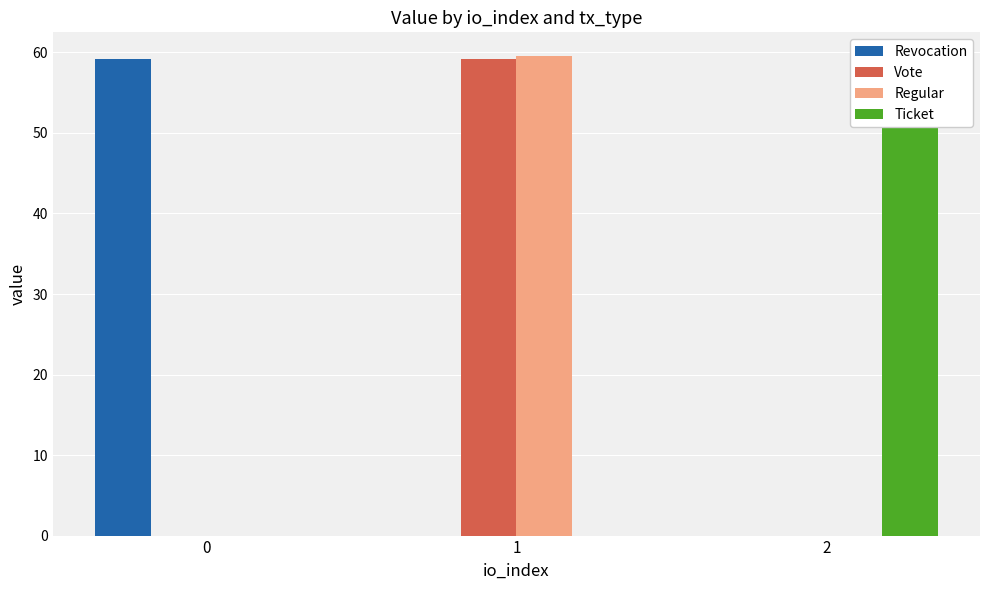

True or false: Revocation has a value of 0.0 at 1.

True